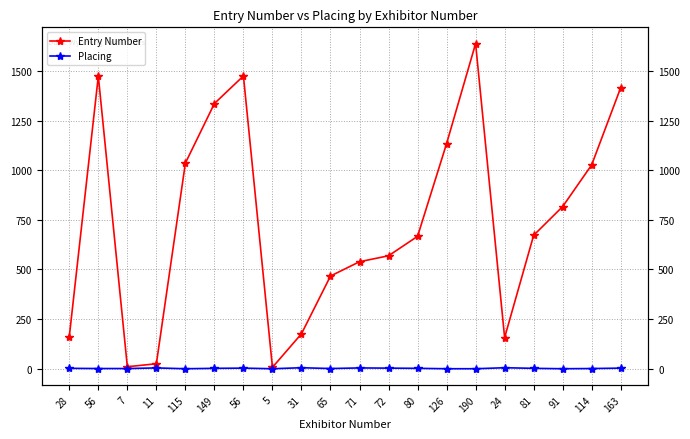

What is the total value across all series at 126?

1134